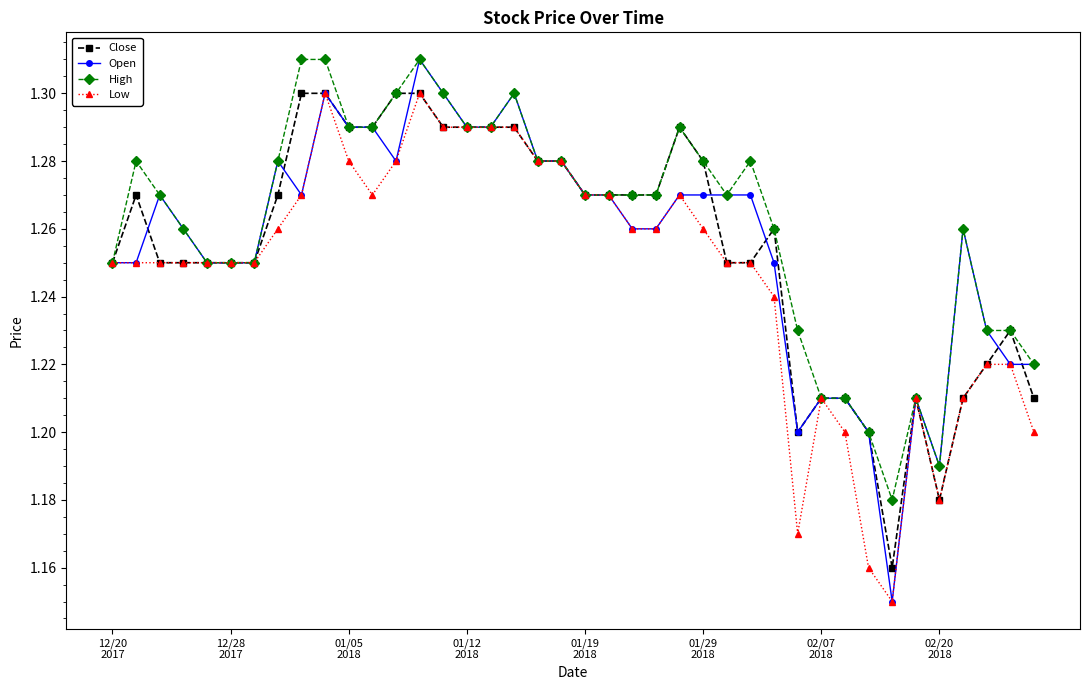

At how many categories does at least one series exceed 1?

40